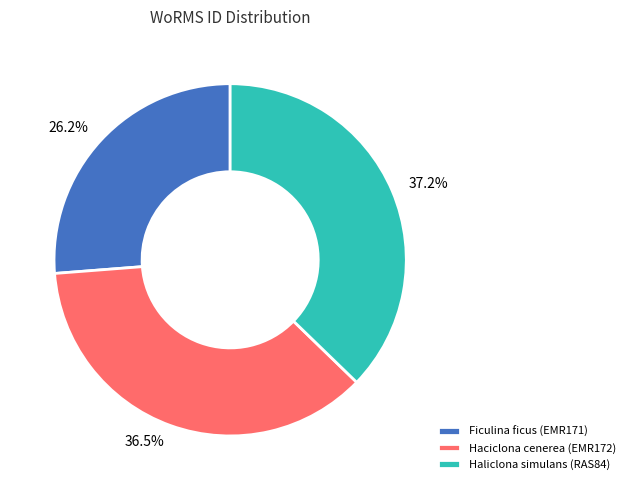

Does Haliclona simulans (RAS84) account for over 50% of the chart?

No